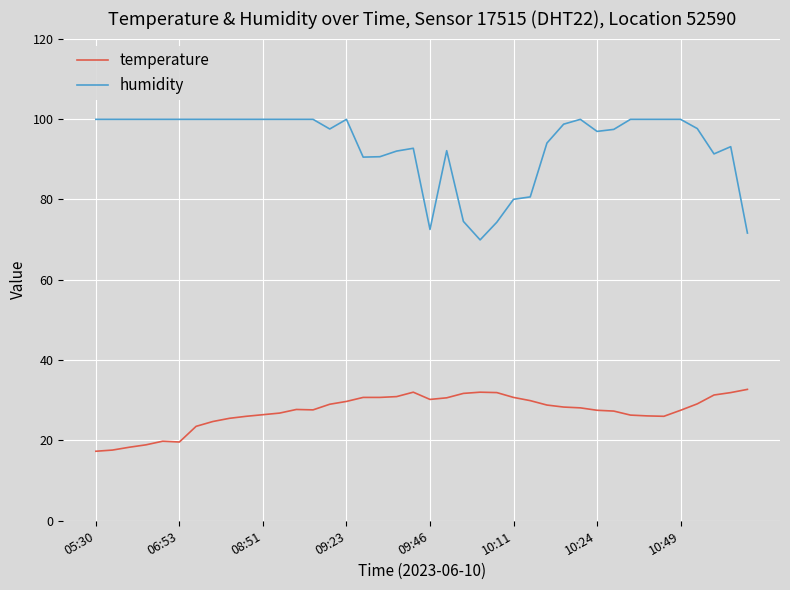

Which series has the largest total across all categories?

humidity